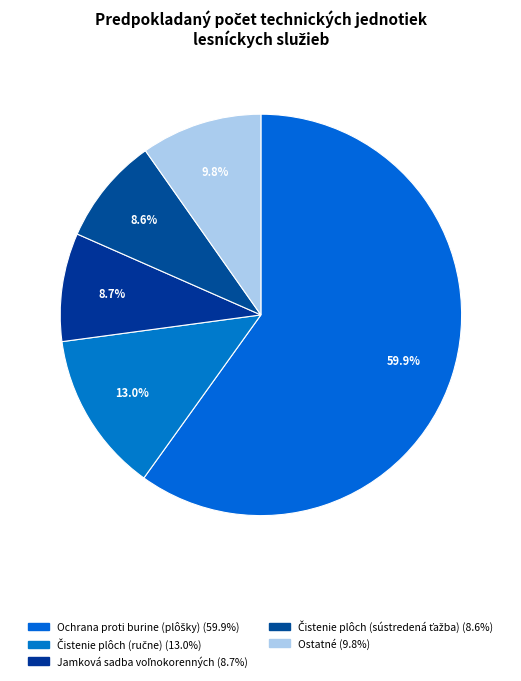

How many slices are in this pie chart?

5